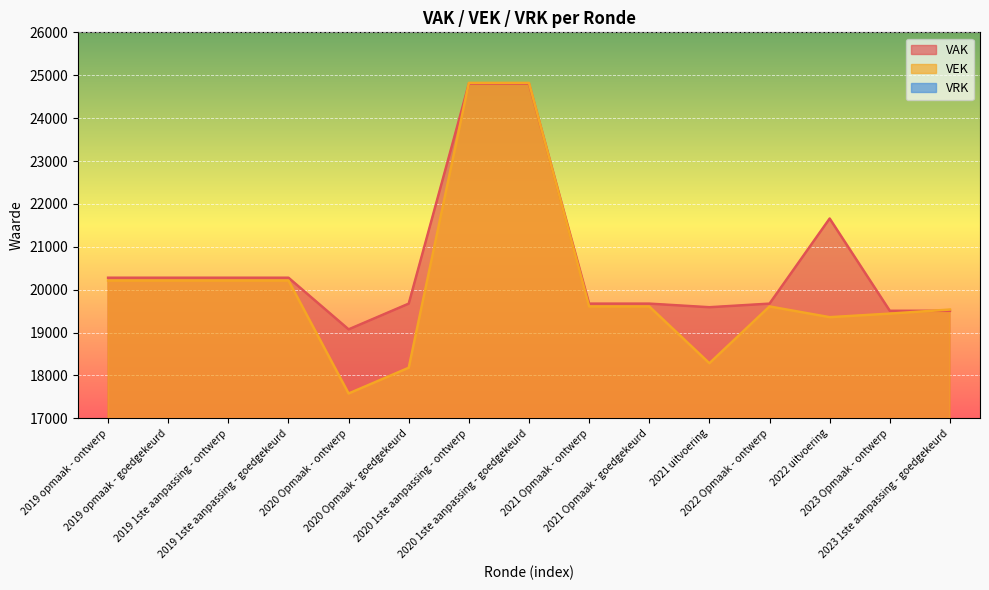

What is the total value across all series at 2020 1ste aanpassing - ontwerp?

49622